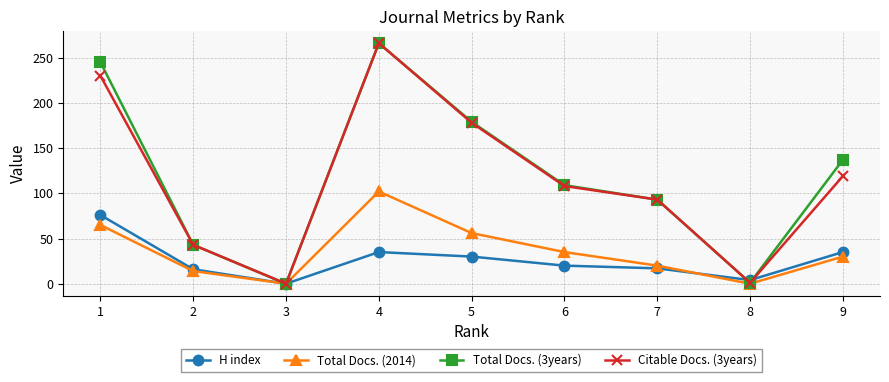

What is the total value across all series at 7?

223